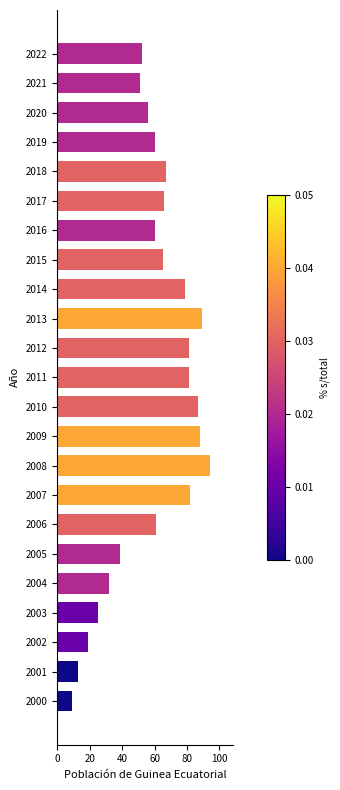

What is the sum of all values?

1356